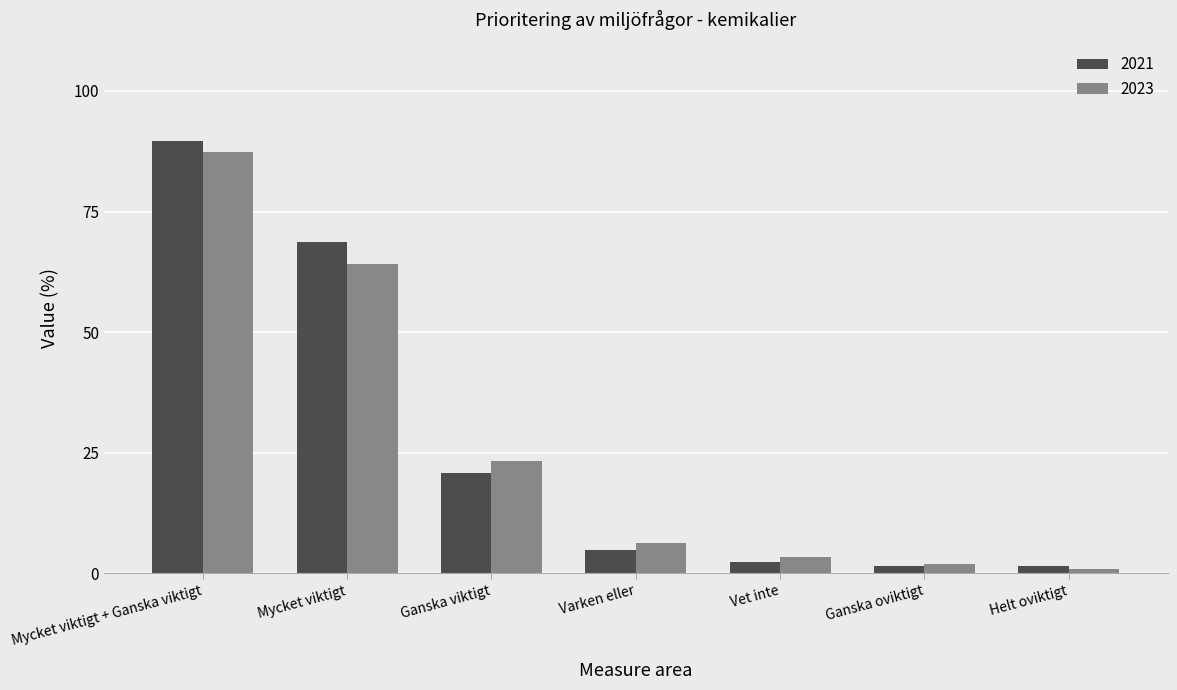

What is the total value across all series at Ganska oviktigt?

3.5